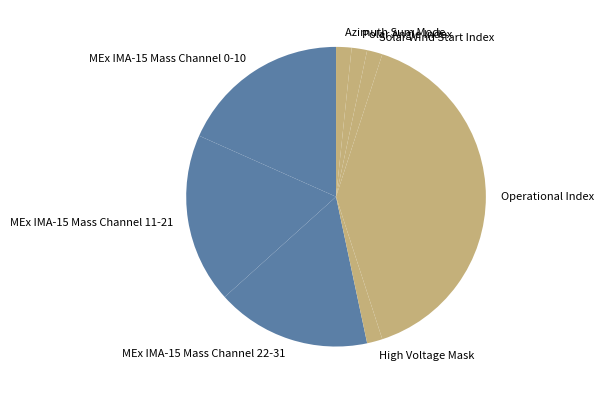

The Polar Angle Index slice represents 2% of the pie. True or false?

True